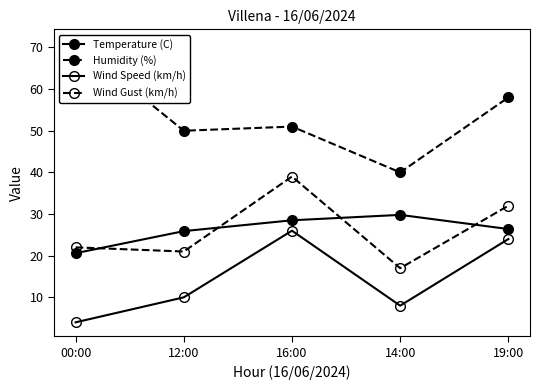

At which label does Temperature (C) reach its minimum?

00:00